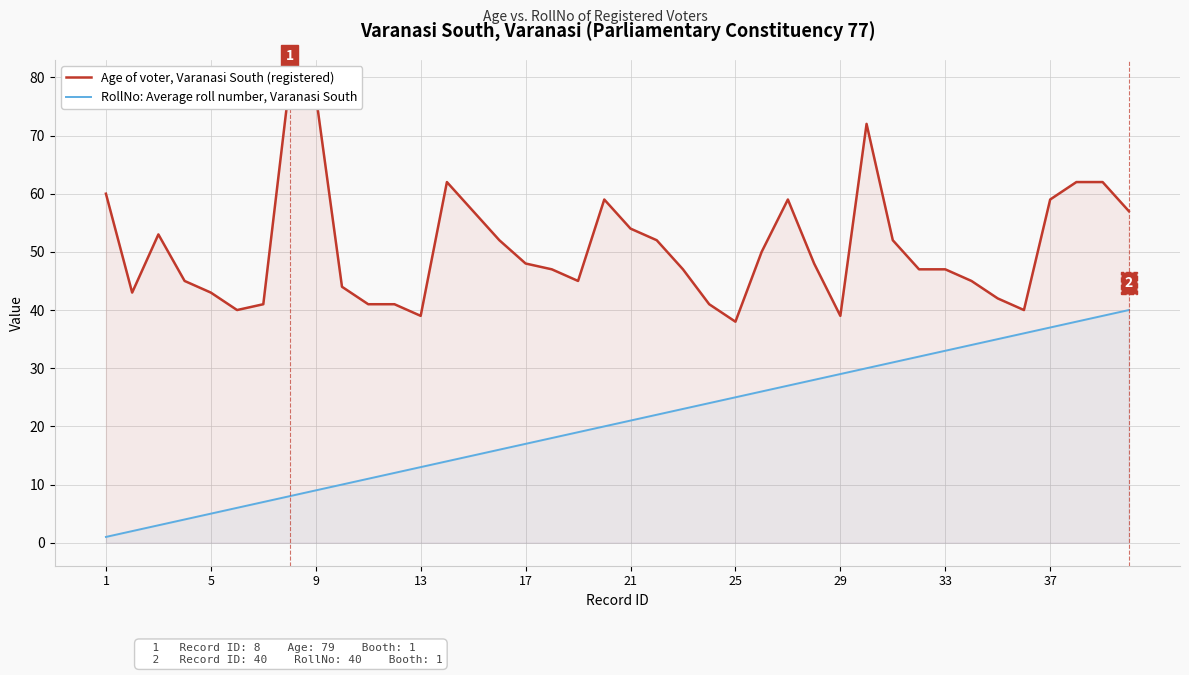

What is the sum of all Age of voter, Varanasi South (registered) values?

2029